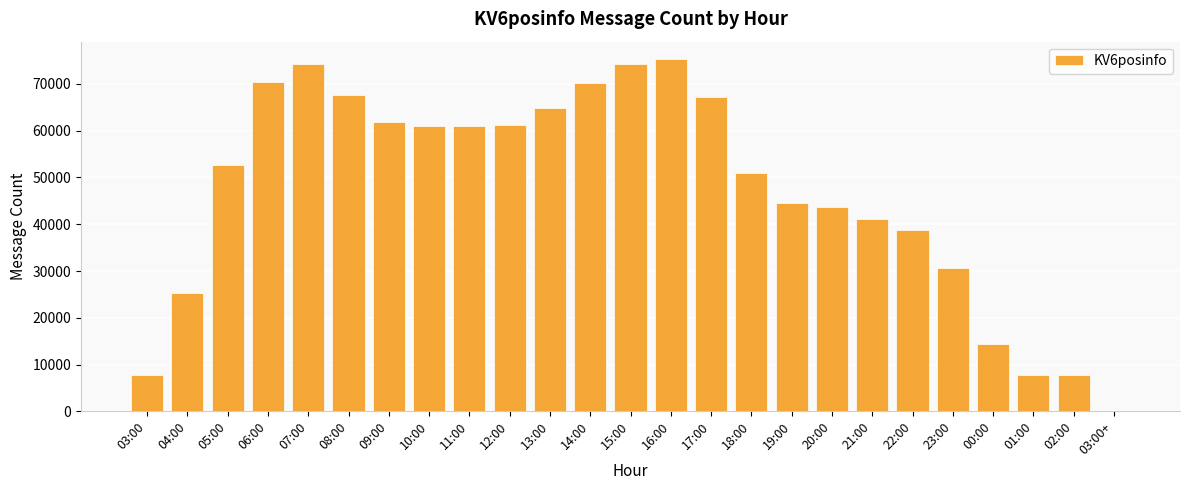

Is it true that the value at 21:00 is 41086?

True